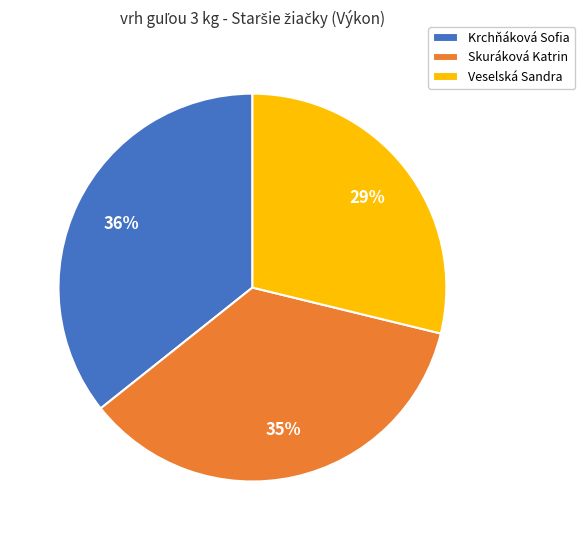

Which category has the smallest portion of the pie?

Veselská Sandra